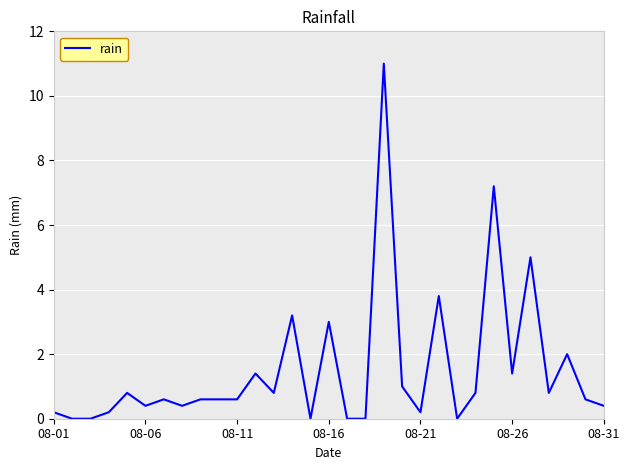

Does the chart have visible grid lines?

Yes